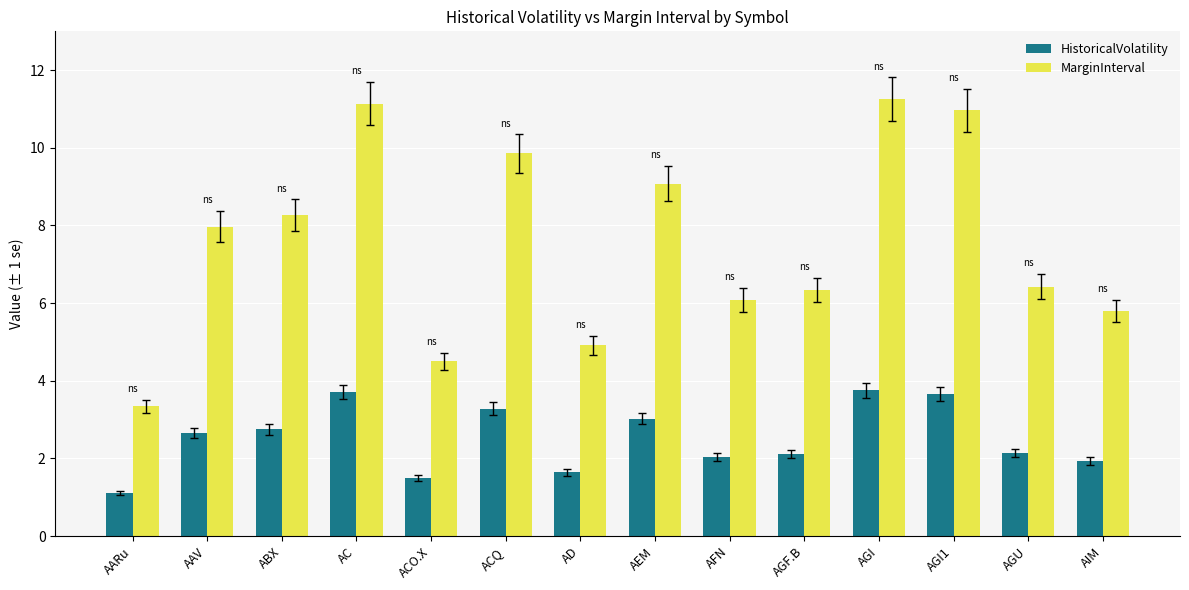

What is the total value across all series at AFN?

8.1